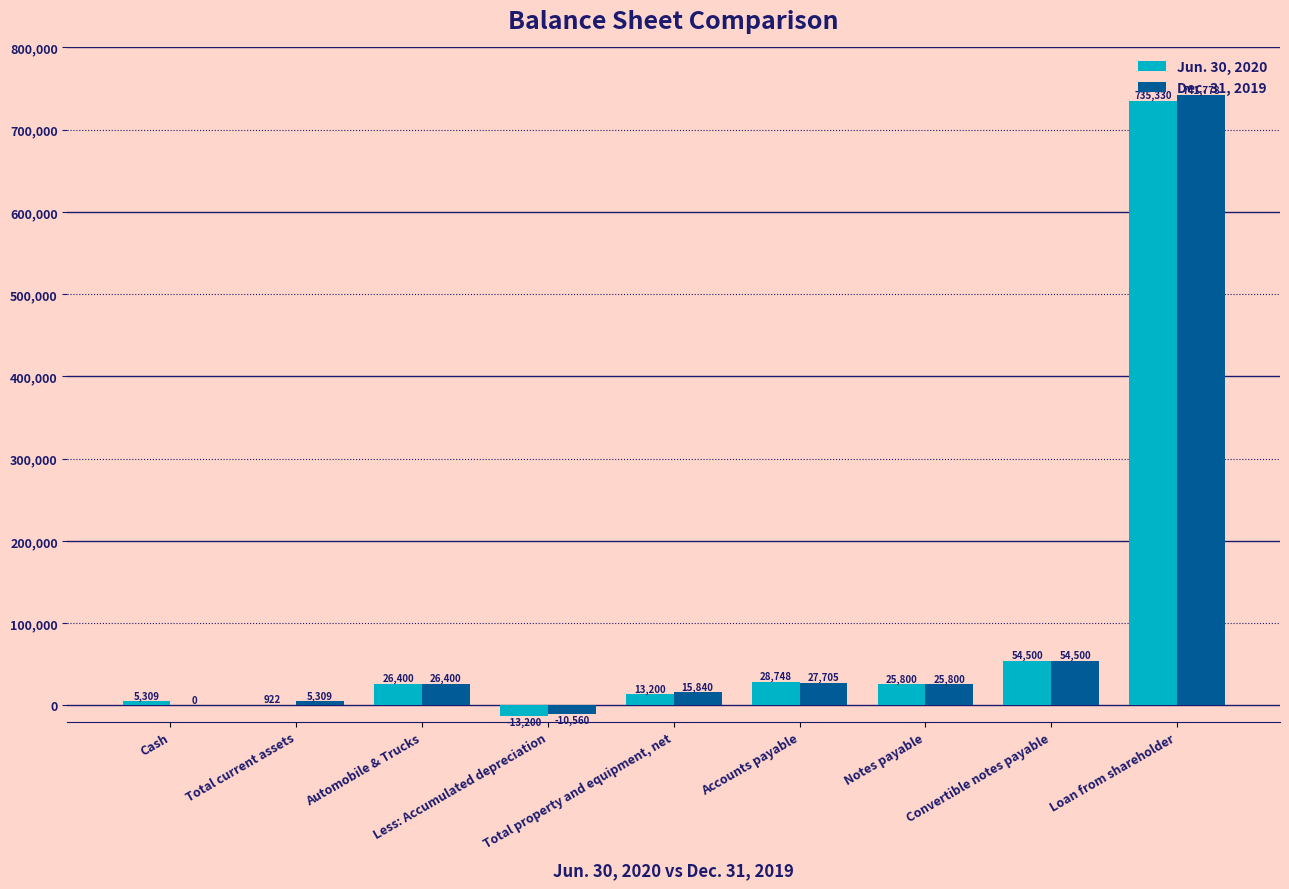

At which label does Jun. 30, 2020 reach its peak?

Loan from shareholder